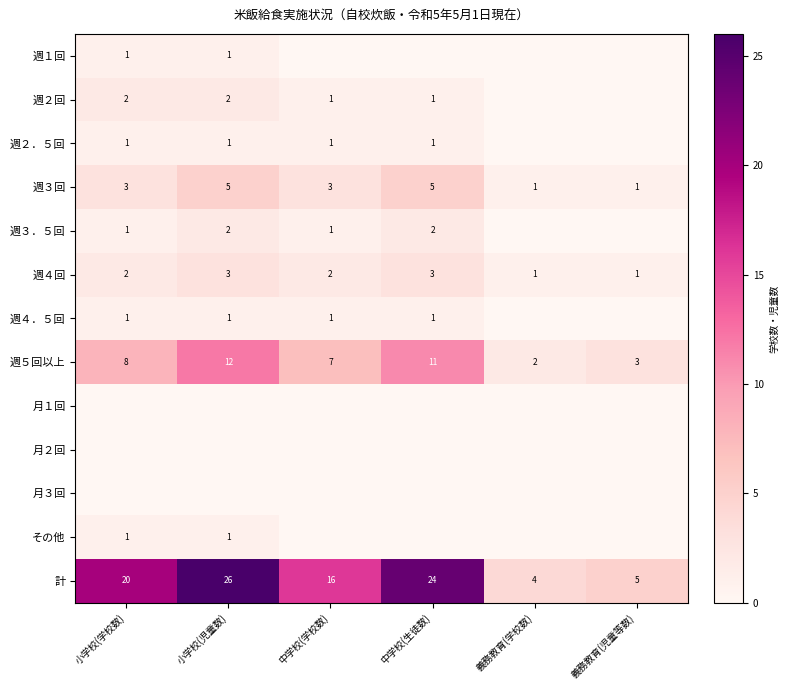

Is the value of 計 at 中学校(生徒数) greater than the value of 週３回 at 義務教育(児童等数)?

Yes